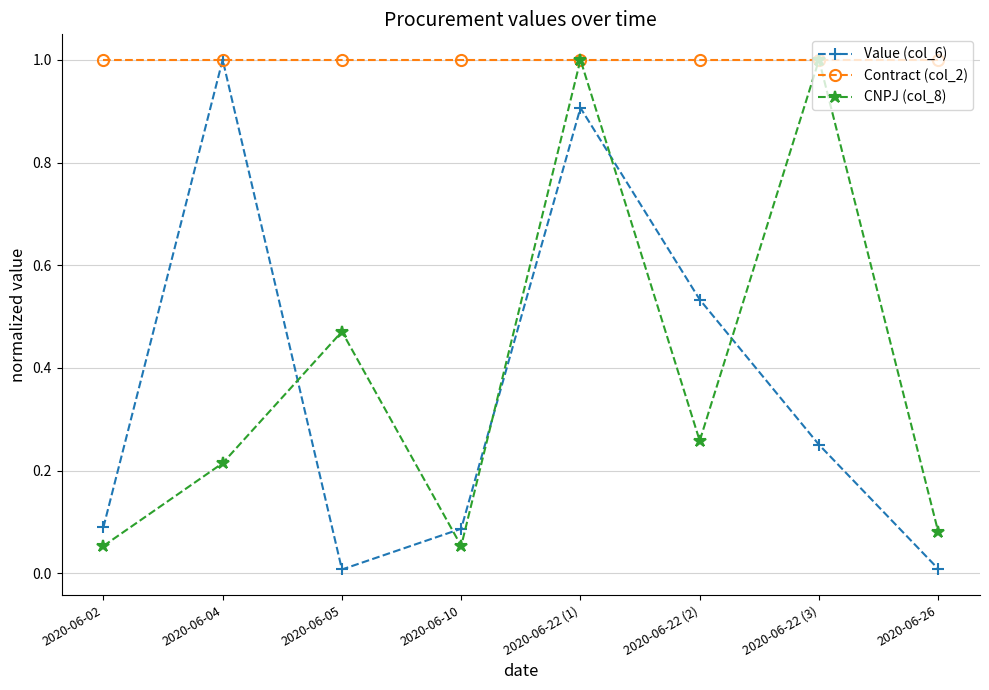

The value of Contract (col_2) at 2020-06-10 is 1.0. True or false?

True